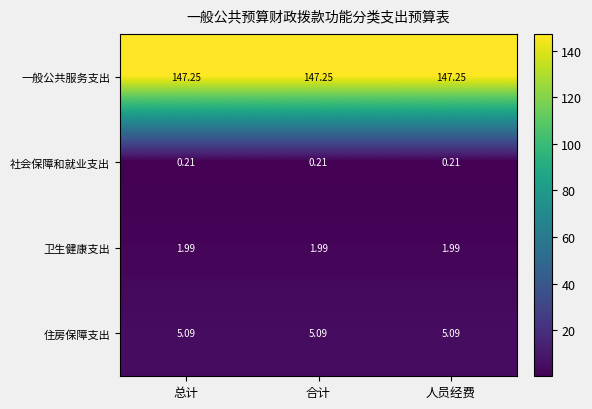

Rank the series at 总计 from lowest to highest value.

社会保障和就业支出, 卫生健康支出, 住房保障支出, 一般公共服务支出